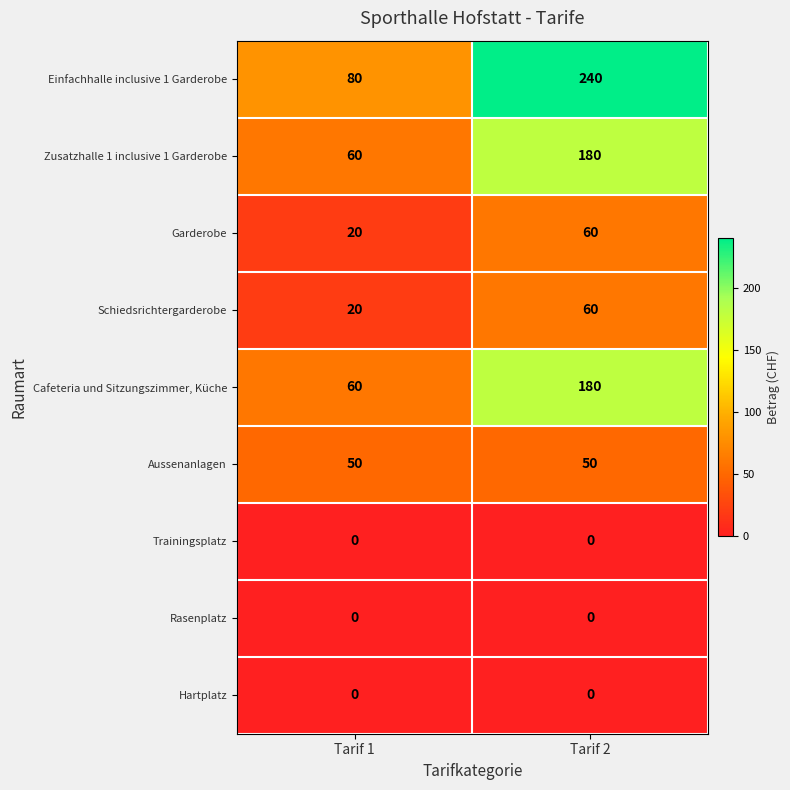

What value does the Aussenanlagen series have at Tarif 1?

50